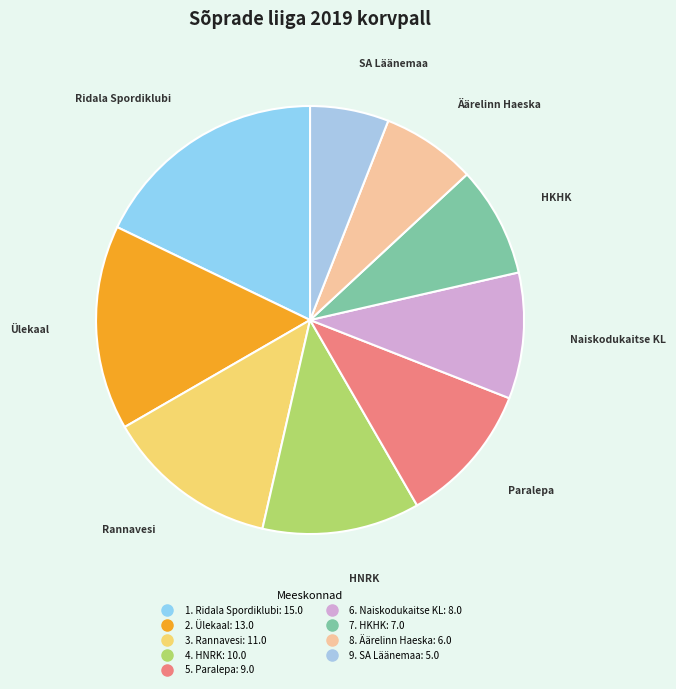

True or false: 9. SA Läänemaa accounts for 1% of the total.

False